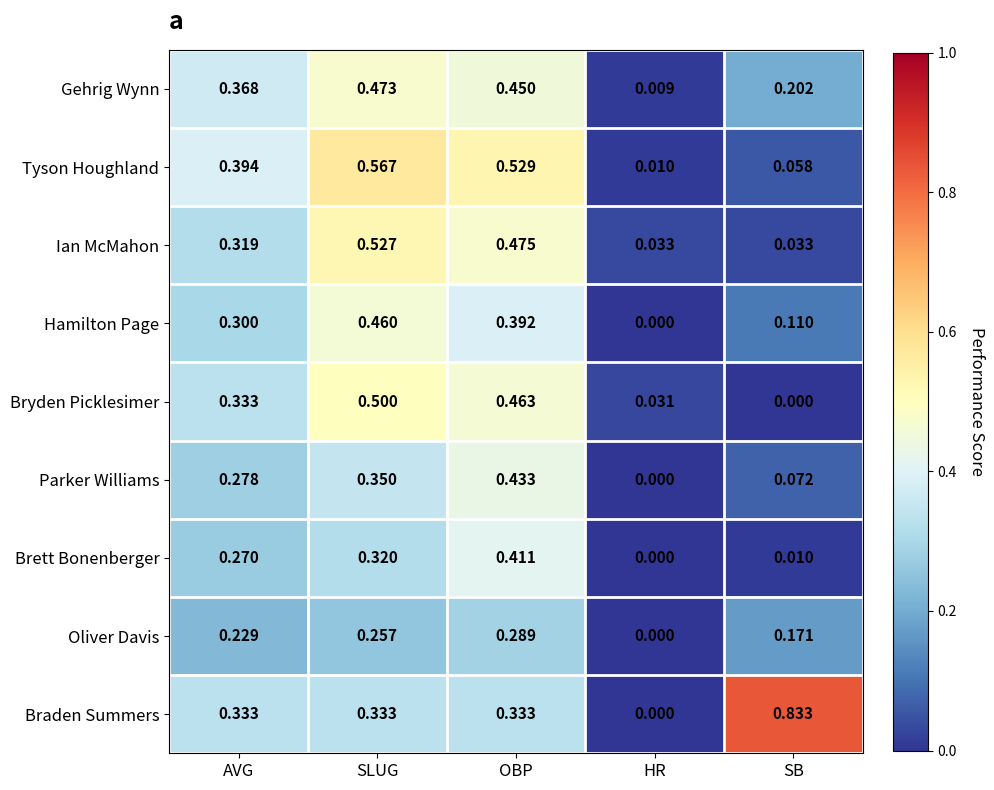

What is the total value across all series at SB?

1.5